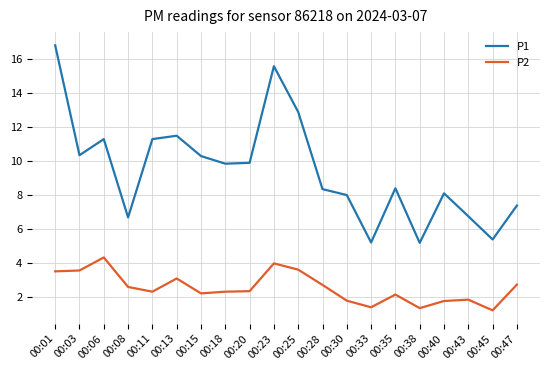

Is it true that P1 equals 5.4 at 00:45?

True